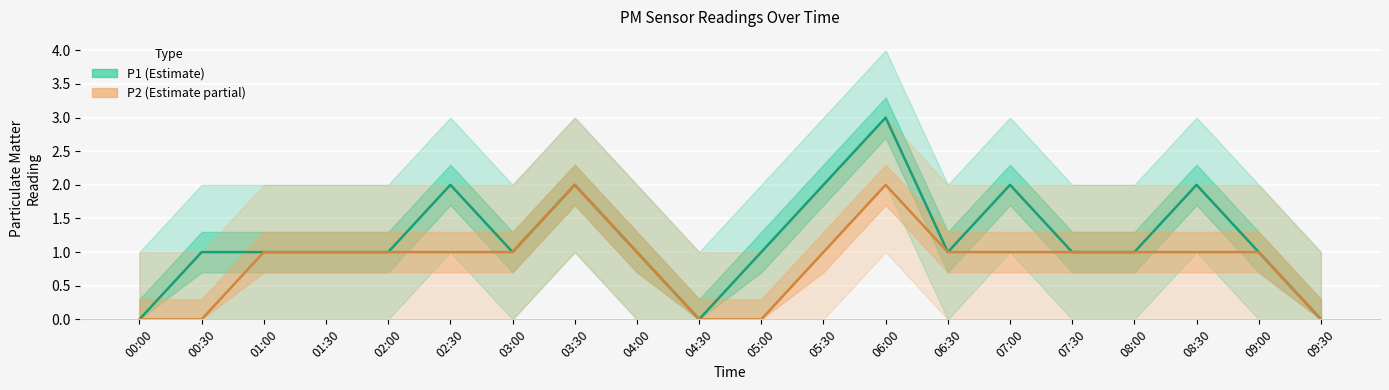

List the series in order of their peak value, highest first.

P1 (Estimate), P2 (Estimate partial)